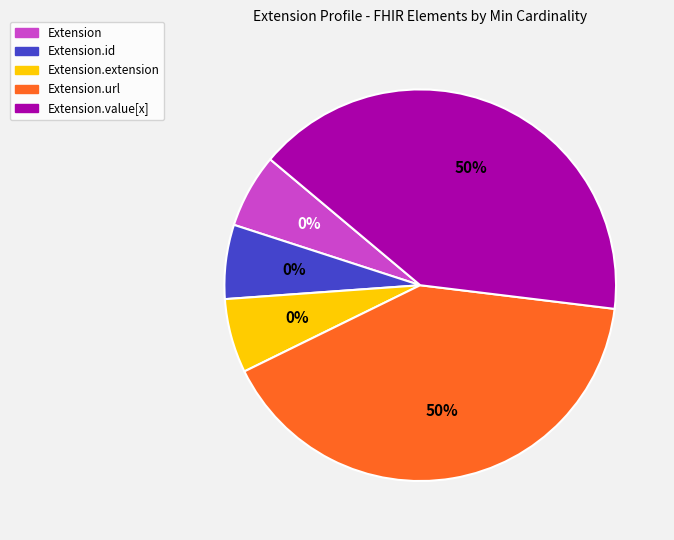

The Extension.url slice represents 50% of the pie. True or false?

True